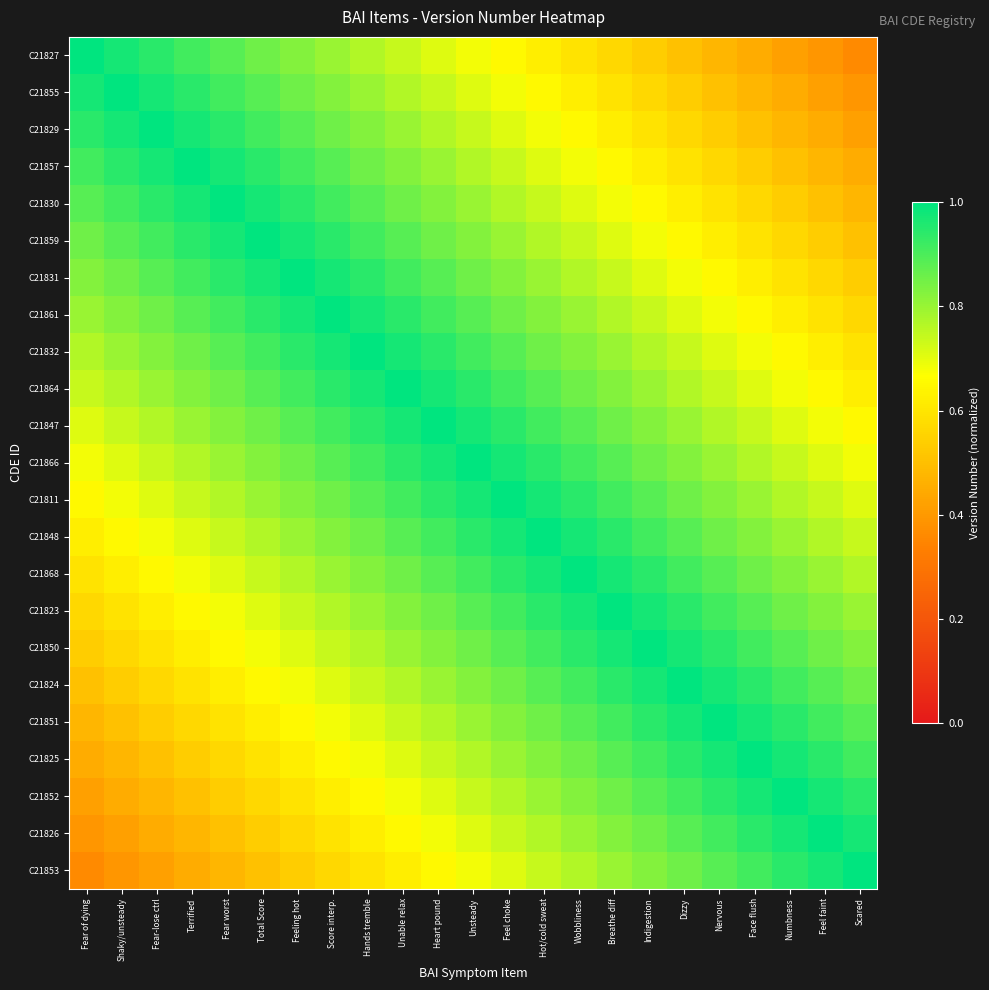

Reading left to right, transcribe all the data shown in this chart.

C21827: Fear of dying=1.0	Shaky/unsteady=1.0	Fear-lose ctrl=0.9	Terrified=0.9	Fear worst=0.9	Total Score=0.9	Feeling hot=0.8	Score interp.=0.8	Hands tremble=0.8	Unable relax=0.7	Heart pound=0.7	Unsteady=0.7	Feel choke=0.7	Hot/cold sweat=0.6	Wobbliness=0.6	Breathe diff=0.6	Indigestion=0.5	Dizzy=0.5	Nervous=0.5	Face flush=0.4	Numbness=0.4	Feel faint=0.4	Scared=0.4
C21855: Fear of dying=1.0	Shaky/unsteady=1.0	Fear-lose ctrl=1.0	Terrified=0.9	Fear worst=0.9	Total Score=0.9	Feeling hot=0.9	Score interp.=0.8	Hands tremble=0.8	Unable relax=0.8	Heart pound=0.7	Unsteady=0.7	Feel choke=0.7	Hot/cold sweat=0.7	Wobbliness=0.6	Breathe diff=0.6	Indigestion=0.6	Dizzy=0.5	Nervous=0.5	Face flush=0.5	Numbness=0.4	Feel faint=0.4	Scared=0.4
C21829: Fear of dying=0.9	Shaky/unsteady=1.0	Fear-lose ctrl=1.0	Terrified=1.0	Fear worst=0.9	Total Score=0.9	Feeling hot=0.9	Score interp.=0.9	Hands tremble=0.8	Unable relax=0.8	Heart pound=0.8	Unsteady=0.7	Feel choke=0.7	Hot/cold sweat=0.7	Wobbliness=0.7	Breathe diff=0.6	Indigestion=0.6	Dizzy=0.6	Nervous=0.5	Face flush=0.5	Numbness=0.5	Feel faint=0.4	Scared=0.4
C21857: Fear of dying=0.9	Shaky/unsteady=0.9	Fear-lose ctrl=1.0	Terrified=1.0	Fear worst=1.0	Total Score=0.9	Feeling hot=0.9	Score interp.=0.9	Hands tremble=0.9	Unable relax=0.8	Heart pound=0.8	Unsteady=0.8	Feel choke=0.7	Hot/cold sweat=0.7	Wobbliness=0.7	Breathe diff=0.7	Indigestion=0.6	Dizzy=0.6	Nervous=0.6	Face flush=0.5	Numbness=0.5	Feel faint=0.5	Scared=0.4
C21830: Fear of dying=0.9	Shaky/unsteady=0.9	Fear-lose ctrl=0.9	Terrified=1.0	Fear worst=1.0	Total Score=1.0	Feeling hot=0.9	Score interp.=0.9	Hands tremble=0.9	Unable relax=0.9	Heart pound=0.8	Unsteady=0.8	Feel choke=0.8	Hot/cold sweat=0.7	Wobbliness=0.7	Breathe diff=0.7	Indigestion=0.7	Dizzy=0.6	Nervous=0.6	Face flush=0.6	Numbness=0.5	Feel faint=0.5	Scared=0.5
C21859: Fear of dying=0.9	Shaky/unsteady=0.9	Fear-lose ctrl=0.9	Terrified=0.9	Fear worst=1.0	Total Score=1.0	Feeling hot=1.0	Score interp.=0.9	Hands tremble=0.9	Unable relax=0.9	Heart pound=0.9	Unsteady=0.8	Feel choke=0.8	Hot/cold sweat=0.8	Wobbliness=0.7	Breathe diff=0.7	Indigestion=0.7	Dizzy=0.7	Nervous=0.6	Face flush=0.6	Numbness=0.6	Feel faint=0.5	Scared=0.5
C21831: Fear of dying=0.8	Shaky/unsteady=0.9	Fear-lose ctrl=0.9	Terrified=0.9	Fear worst=0.9	Total Score=1.0	Feeling hot=1.0	Score interp.=1.0	Hands tremble=0.9	Unable relax=0.9	Heart pound=0.9	Unsteady=0.9	Feel choke=0.8	Hot/cold sweat=0.8	Wobbliness=0.8	Breathe diff=0.7	Indigestion=0.7	Dizzy=0.7	Nervous=0.7	Face flush=0.6	Numbness=0.6	Feel faint=0.6	Scared=0.5
C21861: Fear of dying=0.8	Shaky/unsteady=0.8	Fear-lose ctrl=0.9	Terrified=0.9	Fear worst=0.9	Total Score=0.9	Feeling hot=1.0	Score interp.=1.0	Hands tremble=1.0	Unable relax=0.9	Heart pound=0.9	Unsteady=0.9	Feel choke=0.9	Hot/cold sweat=0.8	Wobbliness=0.8	Breathe diff=0.8	Indigestion=0.7	Dizzy=0.7	Nervous=0.7	Face flush=0.7	Numbness=0.6	Feel faint=0.6	Scared=0.6
C21832: Fear of dying=0.8	Shaky/unsteady=0.8	Fear-lose ctrl=0.8	Terrified=0.9	Fear worst=0.9	Total Score=0.9	Feeling hot=0.9	Score interp.=1.0	Hands tremble=1.0	Unable relax=1.0	Heart pound=0.9	Unsteady=0.9	Feel choke=0.9	Hot/cold sweat=0.9	Wobbliness=0.8	Breathe diff=0.8	Indigestion=0.8	Dizzy=0.7	Nervous=0.7	Face flush=0.7	Numbness=0.7	Feel faint=0.6	Scared=0.6
C21864: Fear of dying=0.7	Shaky/unsteady=0.8	Fear-lose ctrl=0.8	Terrified=0.8	Fear worst=0.9	Total Score=0.9	Feeling hot=0.9	Score interp.=0.9	Hands tremble=1.0	Unable relax=1.0	Heart pound=1.0	Unsteady=0.9	Feel choke=0.9	Hot/cold sweat=0.9	Wobbliness=0.9	Breathe diff=0.8	Indigestion=0.8	Dizzy=0.8	Nervous=0.7	Face flush=0.7	Numbness=0.7	Feel faint=0.7	Scared=0.6
C21847: Fear of dying=0.7	Shaky/unsteady=0.7	Fear-lose ctrl=0.8	Terrified=0.8	Fear worst=0.8	Total Score=0.9	Feeling hot=0.9	Score interp.=0.9	Hands tremble=0.9	Unable relax=1.0	Heart pound=1.0	Unsteady=1.0	Feel choke=0.9	Hot/cold sweat=0.9	Wobbliness=0.9	Breathe diff=0.9	Indigestion=0.8	Dizzy=0.8	Nervous=0.8	Face flush=0.7	Numbness=0.7	Feel faint=0.7	Scared=0.7
C21866: Fear of dying=0.7	Shaky/unsteady=0.7	Fear-lose ctrl=0.7	Terrified=0.8	Fear worst=0.8	Total Score=0.8	Feeling hot=0.9	Score interp.=0.9	Hands tremble=0.9	Unable relax=0.9	Heart pound=1.0	Unsteady=1.0	Feel choke=1.0	Hot/cold sweat=0.9	Wobbliness=0.9	Breathe diff=0.9	Indigestion=0.9	Dizzy=0.8	Nervous=0.8	Face flush=0.8	Numbness=0.7	Feel faint=0.7	Scared=0.7
C21811: Fear of dying=0.7	Shaky/unsteady=0.7	Fear-lose ctrl=0.7	Terrified=0.7	Fear worst=0.8	Total Score=0.8	Feeling hot=0.8	Score interp.=0.9	Hands tremble=0.9	Unable relax=0.9	Heart pound=0.9	Unsteady=1.0	Feel choke=1.0	Hot/cold sweat=1.0	Wobbliness=0.9	Breathe diff=0.9	Indigestion=0.9	Dizzy=0.9	Nervous=0.8	Face flush=0.8	Numbness=0.8	Feel faint=0.7	Scared=0.7
C21848: Fear of dying=0.6	Shaky/unsteady=0.7	Fear-lose ctrl=0.7	Terrified=0.7	Fear worst=0.7	Total Score=0.8	Feeling hot=0.8	Score interp.=0.8	Hands tremble=0.9	Unable relax=0.9	Heart pound=0.9	Unsteady=0.9	Feel choke=1.0	Hot/cold sweat=1.0	Wobbliness=1.0	Breathe diff=0.9	Indigestion=0.9	Dizzy=0.9	Nervous=0.9	Face flush=0.8	Numbness=0.8	Feel faint=0.8	Scared=0.7
C21868: Fear of dying=0.6	Shaky/unsteady=0.6	Fear-lose ctrl=0.7	Terrified=0.7	Fear worst=0.7	Total Score=0.7	Feeling hot=0.8	Score interp.=0.8	Hands tremble=0.8	Unable relax=0.9	Heart pound=0.9	Unsteady=0.9	Feel choke=0.9	Hot/cold sweat=1.0	Wobbliness=1.0	Breathe diff=1.0	Indigestion=0.9	Dizzy=0.9	Nervous=0.9	Face flush=0.9	Numbness=0.8	Feel faint=0.8	Scared=0.8
C21823: Fear of dying=0.6	Shaky/unsteady=0.6	Fear-lose ctrl=0.6	Terrified=0.7	Fear worst=0.7	Total Score=0.7	Feeling hot=0.7	Score interp.=0.8	Hands tremble=0.8	Unable relax=0.8	Heart pound=0.9	Unsteady=0.9	Feel choke=0.9	Hot/cold sweat=0.9	Wobbliness=1.0	Breathe diff=1.0	Indigestion=1.0	Dizzy=0.9	Nervous=0.9	Face flush=0.9	Numbness=0.9	Feel faint=0.8	Scared=0.8
C21850: Fear of dying=0.5	Shaky/unsteady=0.6	Fear-lose ctrl=0.6	Terrified=0.6	Fear worst=0.7	Total Score=0.7	Feeling hot=0.7	Score interp.=0.7	Hands tremble=0.8	Unable relax=0.8	Heart pound=0.8	Unsteady=0.9	Feel choke=0.9	Hot/cold sweat=0.9	Wobbliness=0.9	Breathe diff=1.0	Indigestion=1.0	Dizzy=1.0	Nervous=0.9	Face flush=0.9	Numbness=0.9	Feel faint=0.9	Scared=0.8
C21824: Fear of dying=0.5	Shaky/unsteady=0.5	Fear-lose ctrl=0.6	Terrified=0.6	Fear worst=0.6	Total Score=0.7	Feeling hot=0.7	Score interp.=0.7	Hands tremble=0.7	Unable relax=0.8	Heart pound=0.8	Unsteady=0.8	Feel choke=0.9	Hot/cold sweat=0.9	Wobbliness=0.9	Breathe diff=0.9	Indigestion=1.0	Dizzy=1.0	Nervous=1.0	Face flush=0.9	Numbness=0.9	Feel faint=0.9	Scared=0.9
C21851: Fear of dying=0.5	Shaky/unsteady=0.5	Fear-lose ctrl=0.5	Terrified=0.6	Fear worst=0.6	Total Score=0.6	Feeling hot=0.7	Score interp.=0.7	Hands tremble=0.7	Unable relax=0.7	Heart pound=0.8	Unsteady=0.8	Feel choke=0.8	Hot/cold sweat=0.9	Wobbliness=0.9	Breathe diff=0.9	Indigestion=0.9	Dizzy=1.0	Nervous=1.0	Face flush=1.0	Numbness=0.9	Feel faint=0.9	Scared=0.9
C21825: Fear of dying=0.4	Shaky/unsteady=0.5	Fear-lose ctrl=0.5	Terrified=0.5	Fear worst=0.6	Total Score=0.6	Feeling hot=0.6	Score interp.=0.7	Hands tremble=0.7	Unable relax=0.7	Heart pound=0.7	Unsteady=0.8	Feel choke=0.8	Hot/cold sweat=0.8	Wobbliness=0.9	Breathe diff=0.9	Indigestion=0.9	Dizzy=0.9	Nervous=1.0	Face flush=1.0	Numbness=1.0	Feel faint=0.9	Scared=0.9
C21852: Fear of dying=0.4	Shaky/unsteady=0.4	Fear-lose ctrl=0.5	Terrified=0.5	Fear worst=0.5	Total Score=0.6	Feeling hot=0.6	Score interp.=0.6	Hands tremble=0.7	Unable relax=0.7	Heart pound=0.7	Unsteady=0.7	Feel choke=0.8	Hot/cold sweat=0.8	Wobbliness=0.8	Breathe diff=0.9	Indigestion=0.9	Dizzy=0.9	Nervous=0.9	Face flush=1.0	Numbness=1.0	Feel faint=1.0	Scared=0.9
C21826: Fear of dying=0.4	Shaky/unsteady=0.4	Fear-lose ctrl=0.4	Terrified=0.5	Fear worst=0.5	Total Score=0.5	Feeling hot=0.6	Score interp.=0.6	Hands tremble=0.6	Unable relax=0.7	Heart pound=0.7	Unsteady=0.7	Feel choke=0.7	Hot/cold sweat=0.8	Wobbliness=0.8	Breathe diff=0.8	Indigestion=0.9	Dizzy=0.9	Nervous=0.9	Face flush=0.9	Numbness=1.0	Feel faint=1.0	Scared=1.0
C21853: Fear of dying=0.4	Shaky/unsteady=0.4	Fear-lose ctrl=0.4	Terrified=0.4	Fear worst=0.5	Total Score=0.5	Feeling hot=0.5	Score interp.=0.6	Hands tremble=0.6	Unable relax=0.6	Heart pound=0.7	Unsteady=0.7	Feel choke=0.7	Hot/cold sweat=0.7	Wobbliness=0.8	Breathe diff=0.8	Indigestion=0.8	Dizzy=0.9	Nervous=0.9	Face flush=0.9	Numbness=0.9	Feel faint=1.0	Scared=1.0